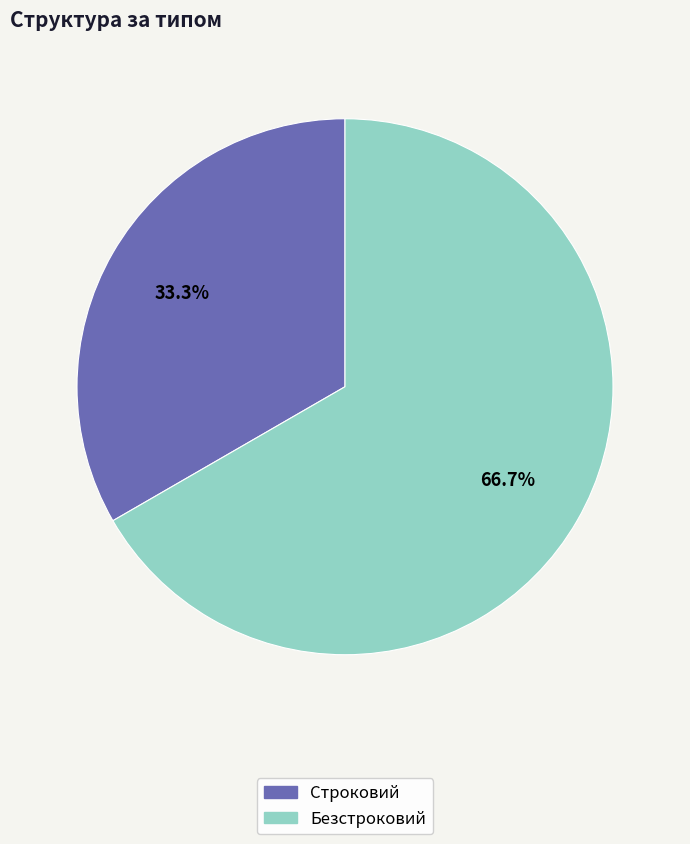

What percentage is the Строковий slice, to the nearest percent?

33%